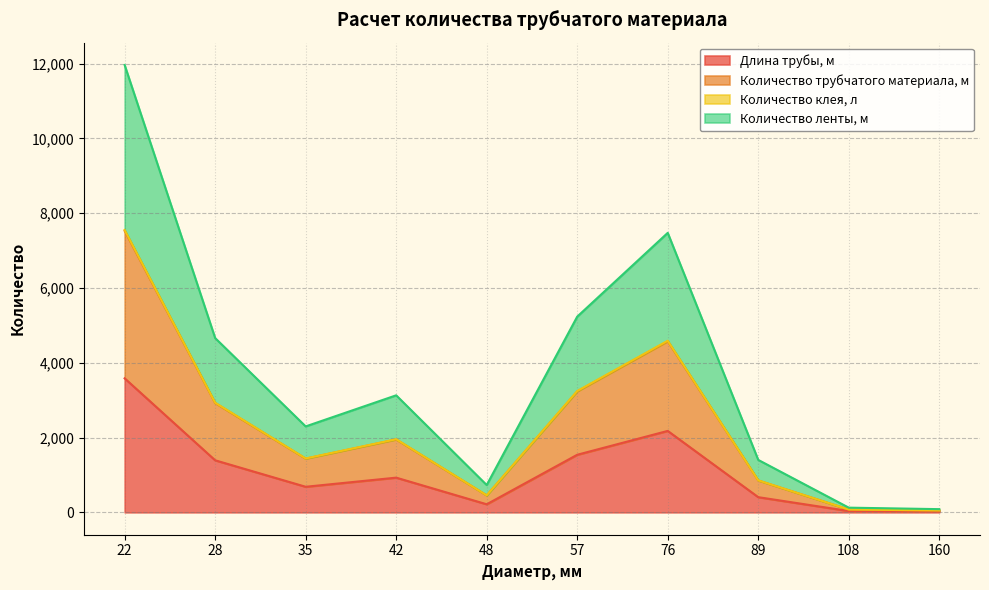

At 160, list the series in order from largest to smallest.

Количество клея, л, Количество ленты, м, Количество трубчатого материала, м, Длина трубы, м